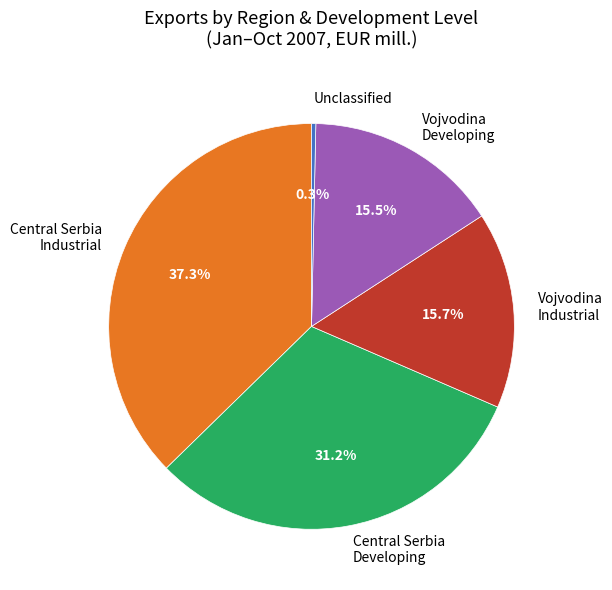

Which slice is the smallest?

Unclassified